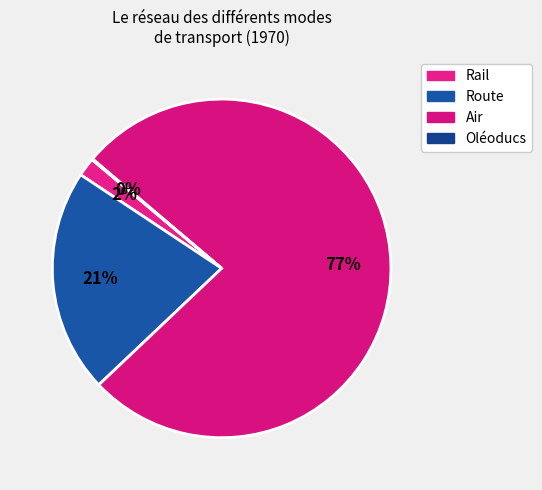

Is there any slice that represents more than half of the pie?

Yes